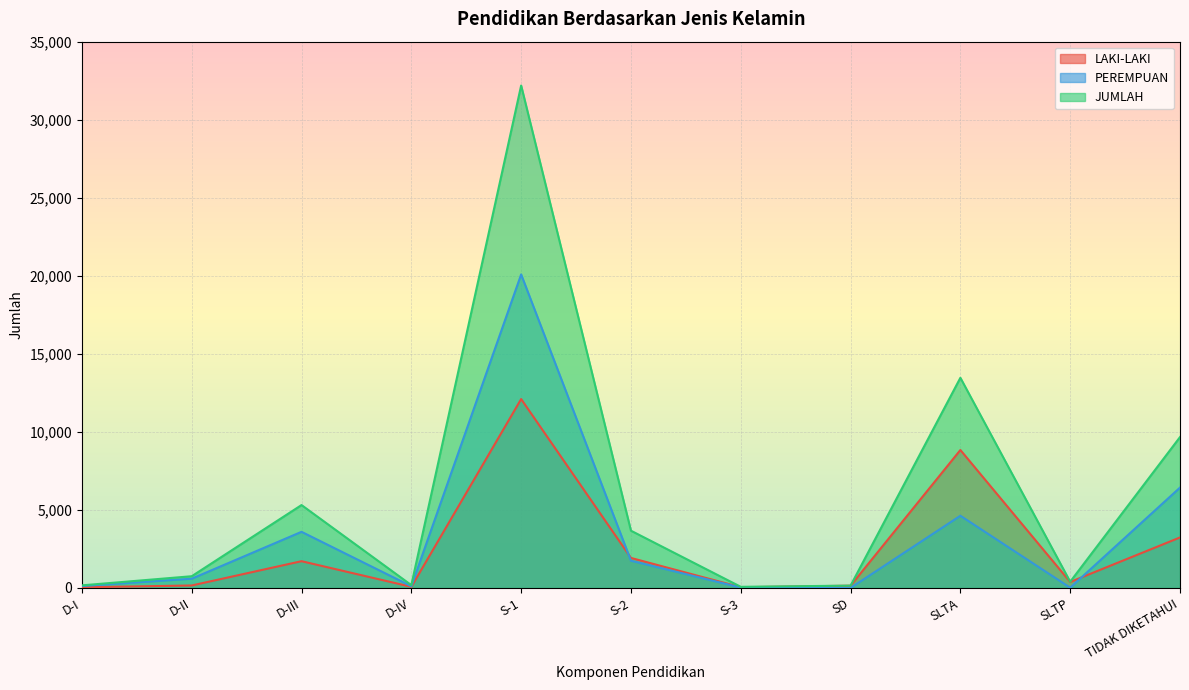

Which series has the largest range (max minus min)?

JUMLAH